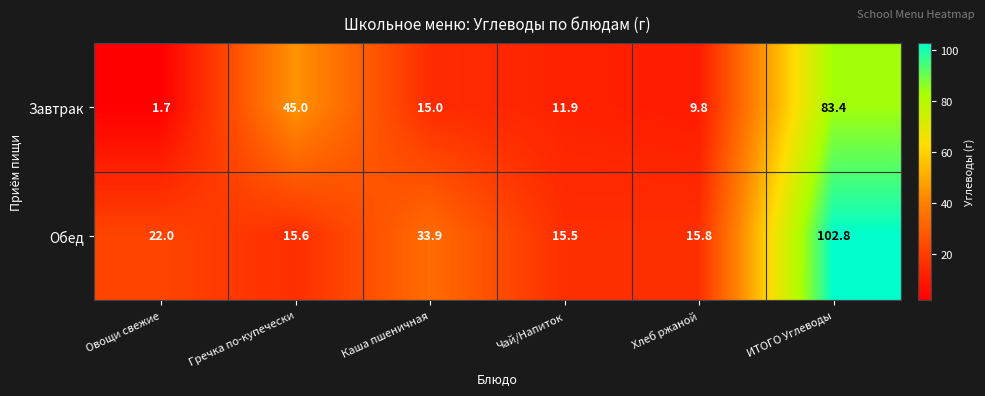

Rank the series by their maximum value, from lowest to highest.

Завтрак, Обед